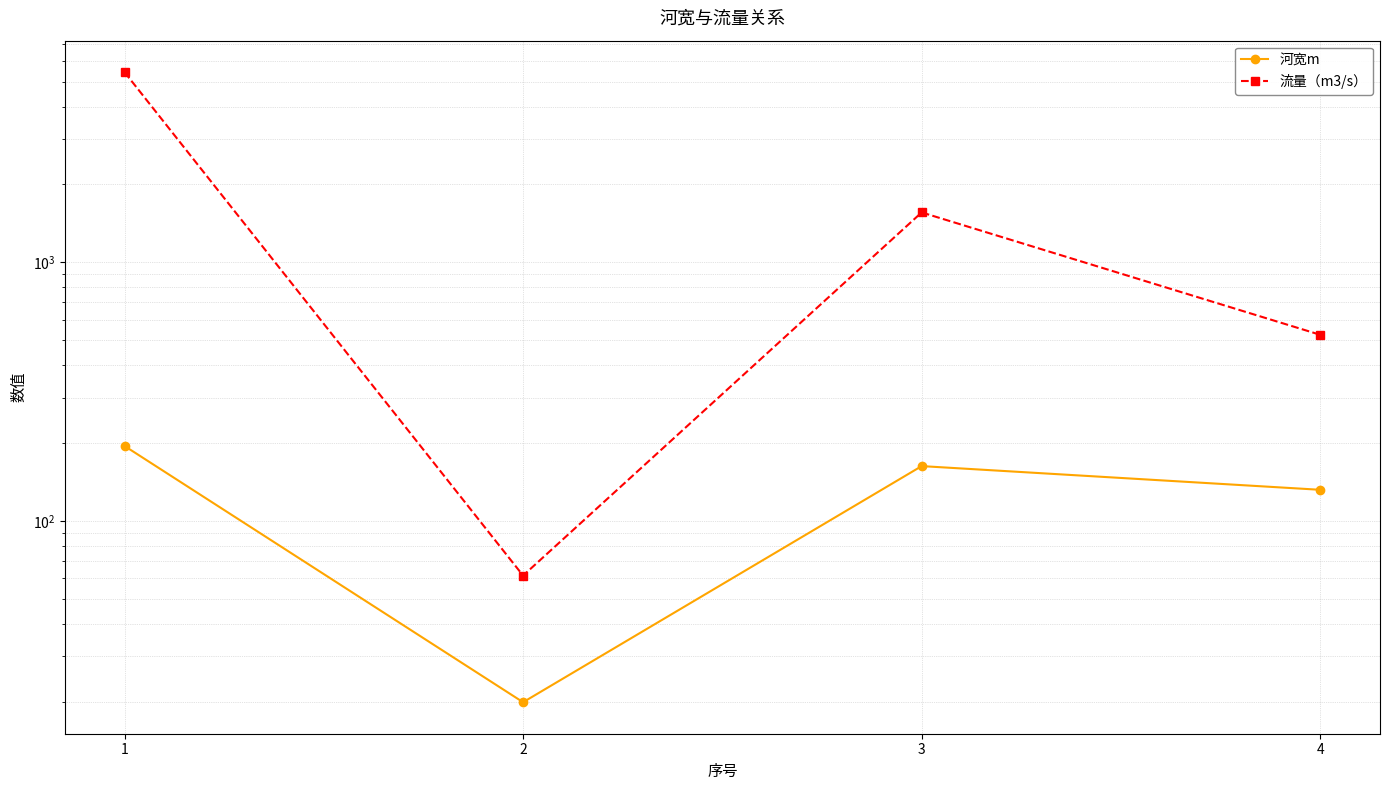

True or false: 河宽m and 流量（m3/s） cross at least once.

False